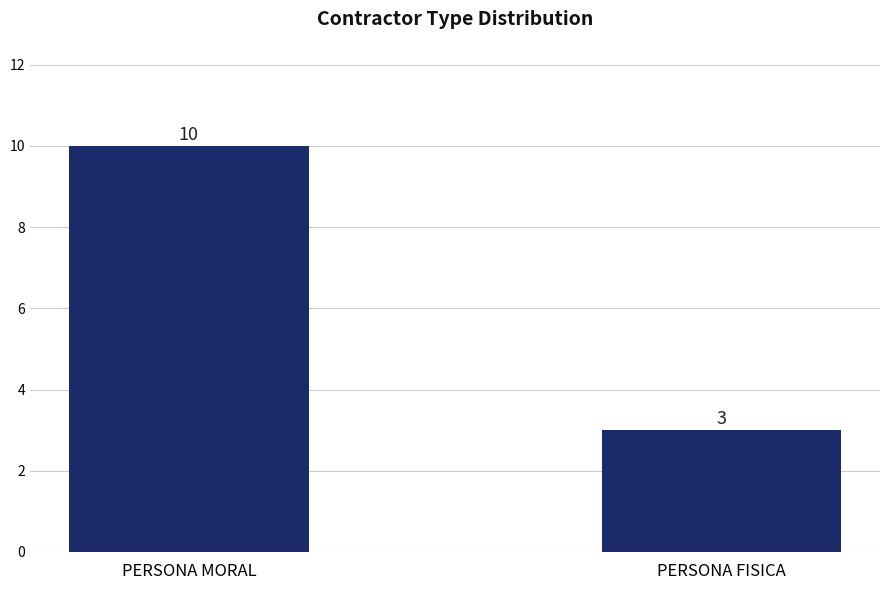

Reading left to right, what are all the values shown in this chart?

PERSONA MORAL=10	PERSONA FISICA=3